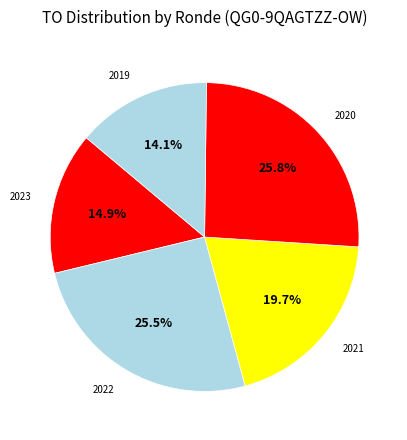

Count the number of slices in the pie.

5